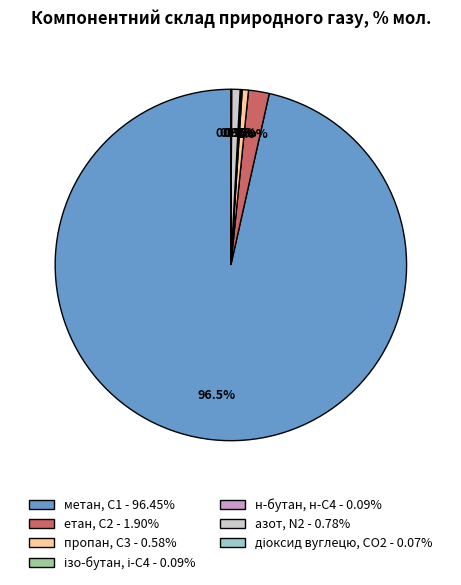

What percentage is NOT represented by пропан, С3 - 0.58%?

99.4%